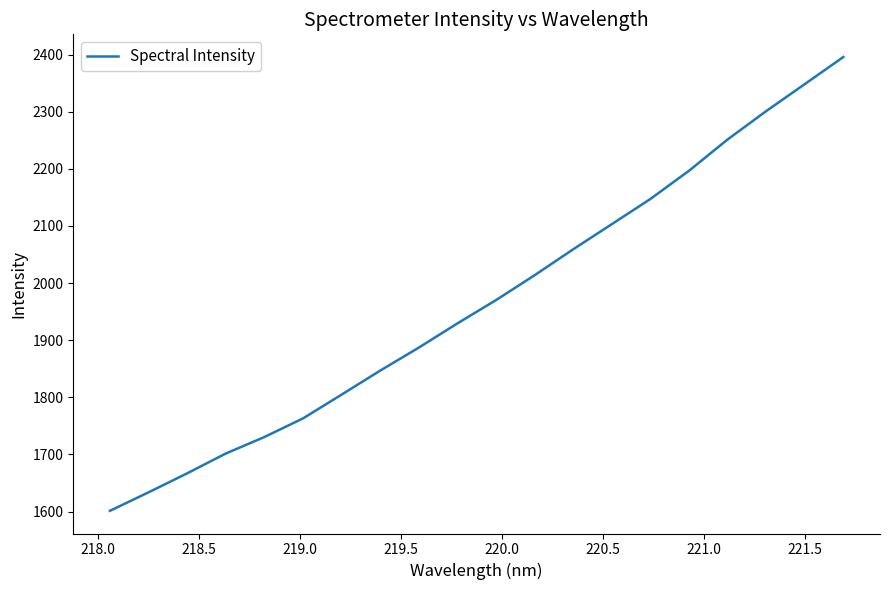

What is the greatest value displayed?

2395.8